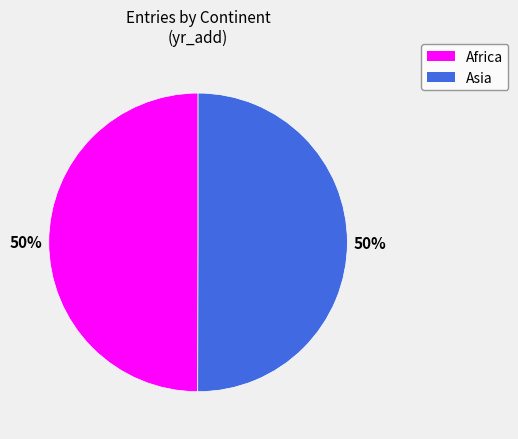

How many segments does this pie chart have?

2